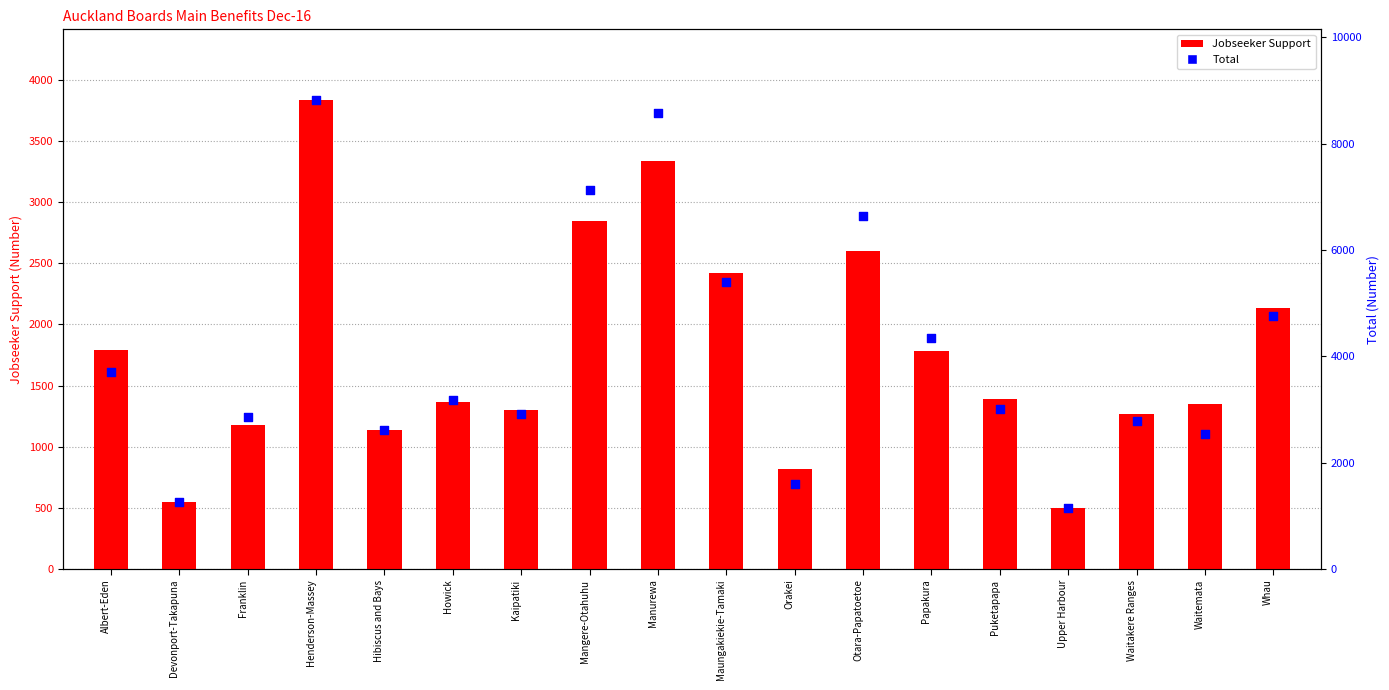

What are all the series names shown in the legend?

Jobseeker Support, Total